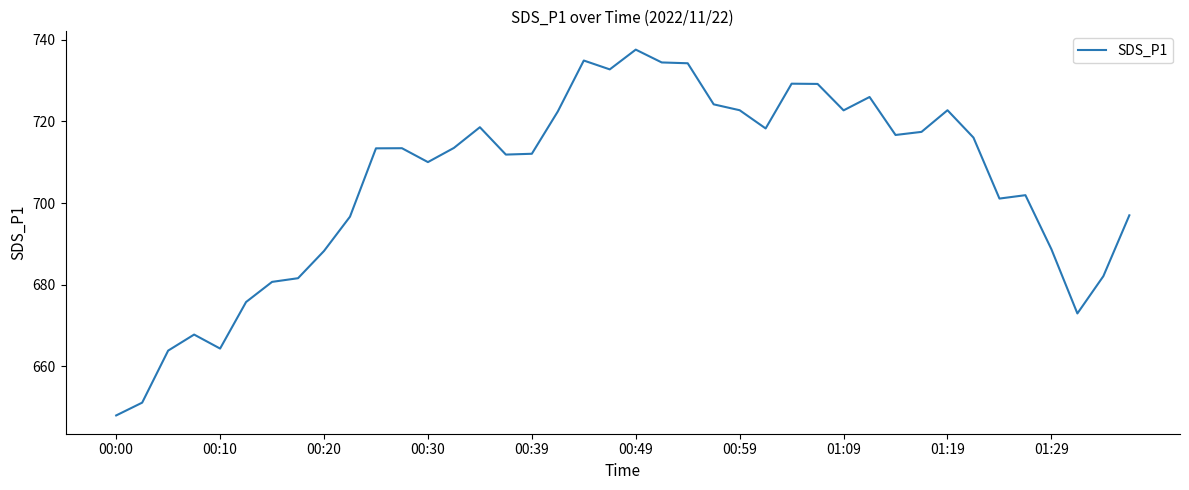

What is the greatest value displayed?

737.6